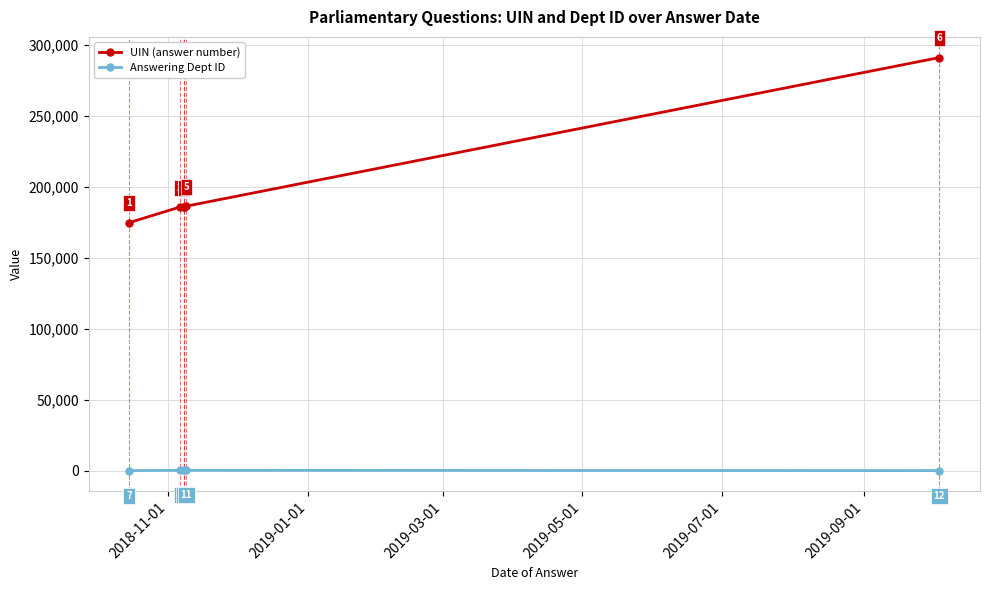

Where does the Answering Dept ID series first go above 202?

2019-03-01